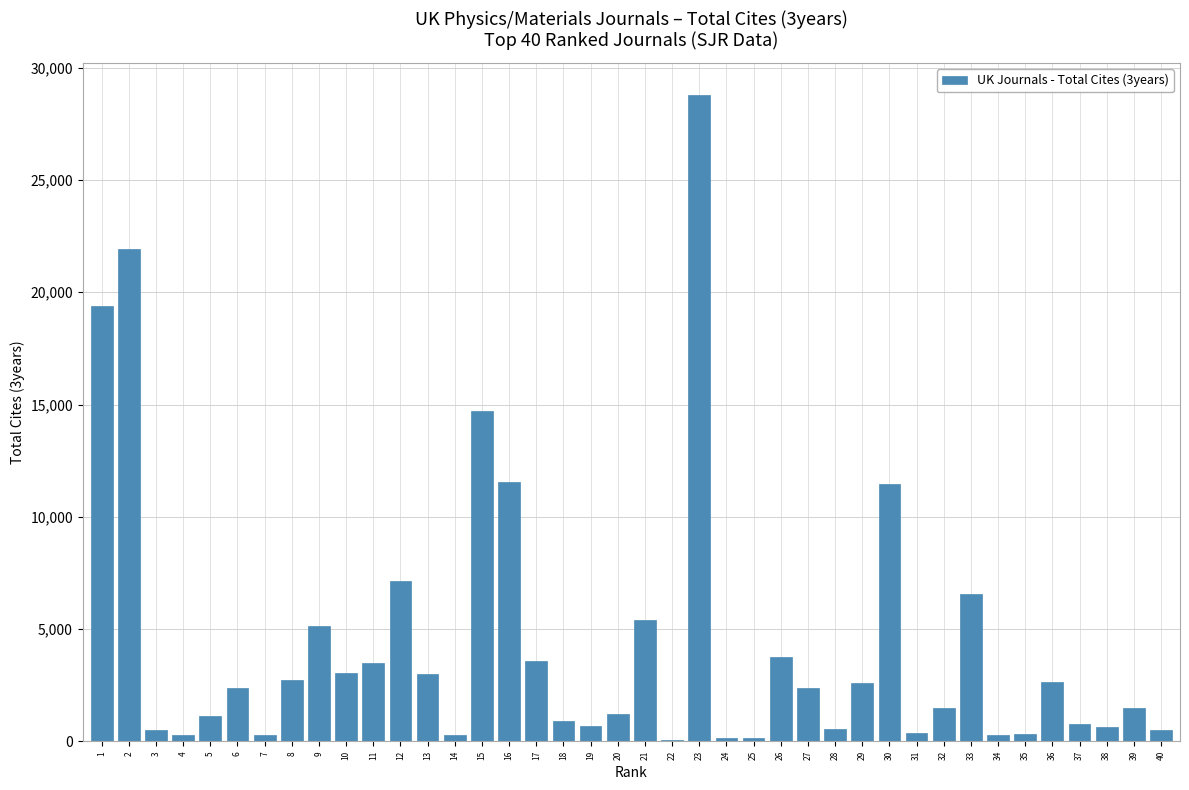

Are the bars grouped side by side (vs. stacked)?

No